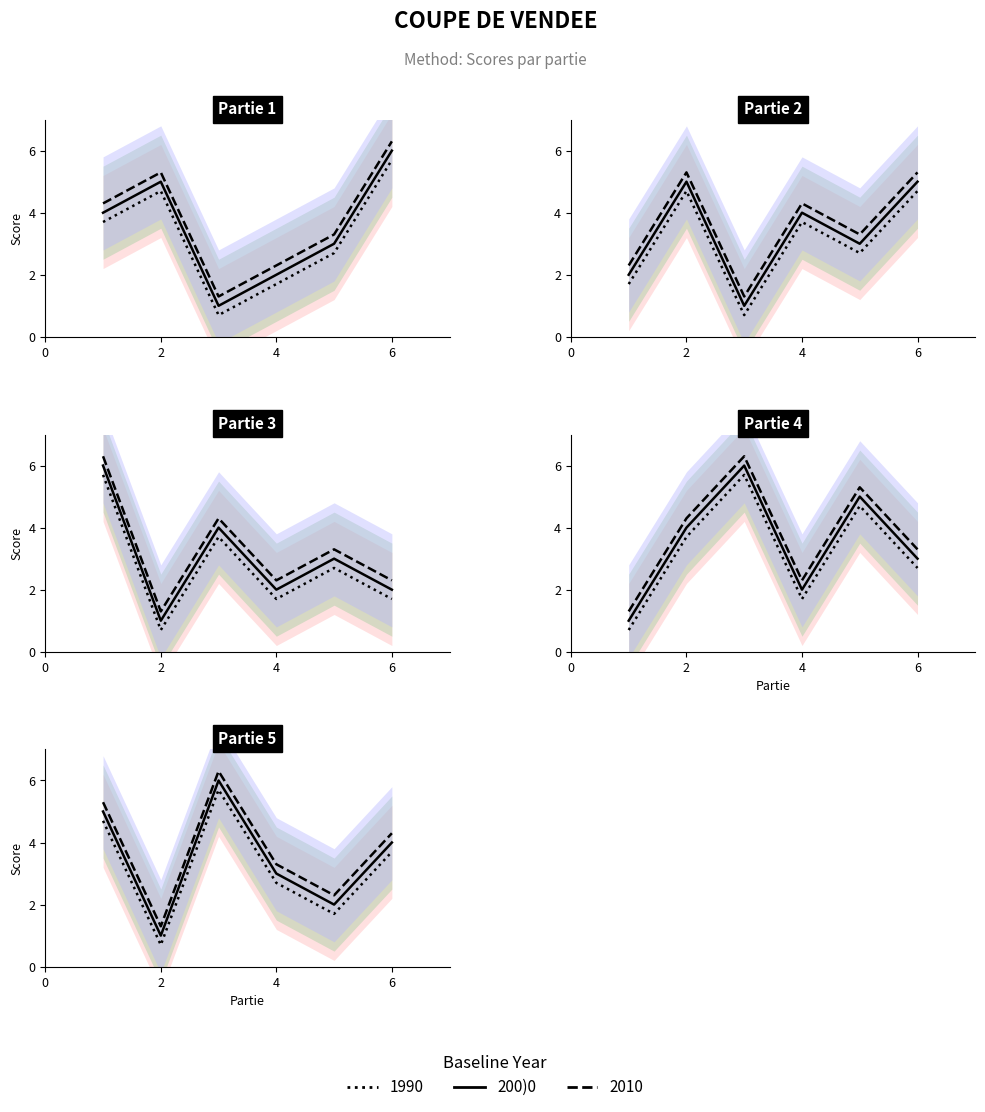

Where is the data nearest to the value 3?

4